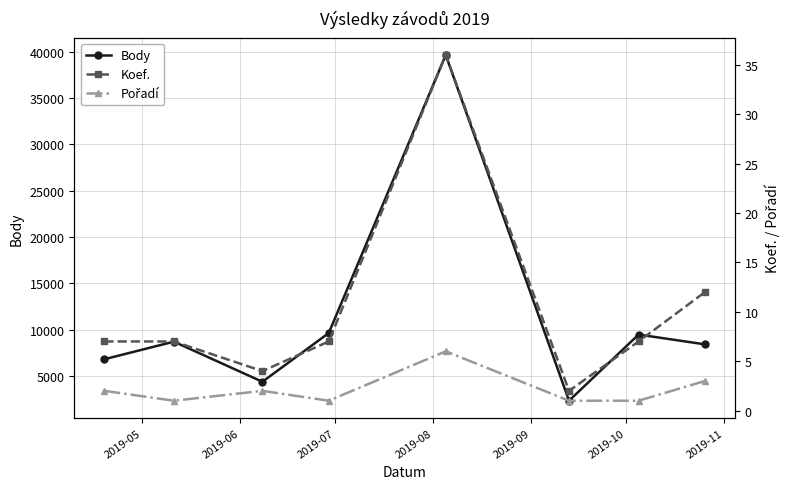

What is the minimum value for Body?

2360